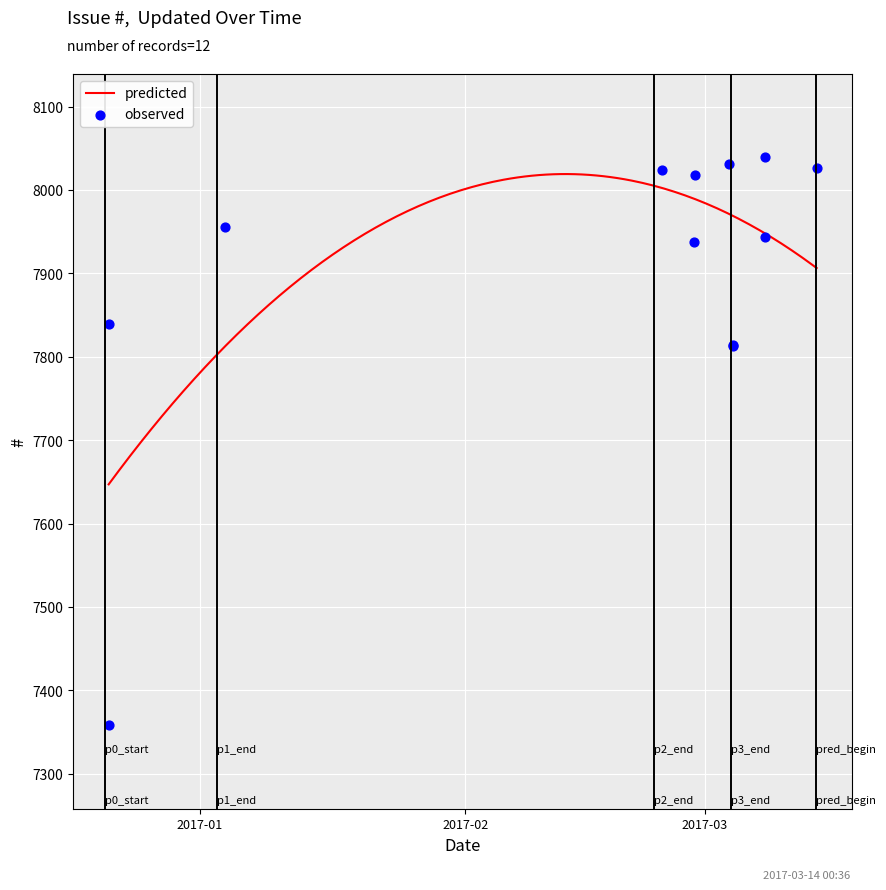

What is the change in value from 2016-12-21 09:04 to 2017-03-07 23:44?

+105